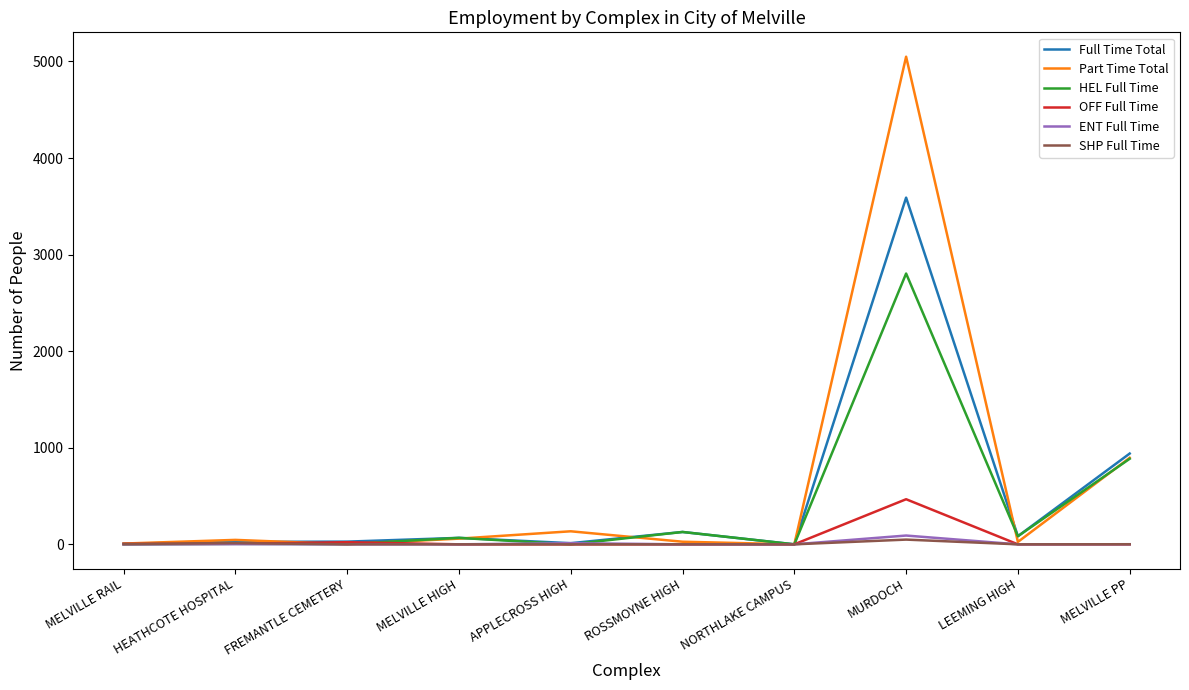

In Full Time Total, how many points are lower than both neighbors (excluding endpoints)?

3